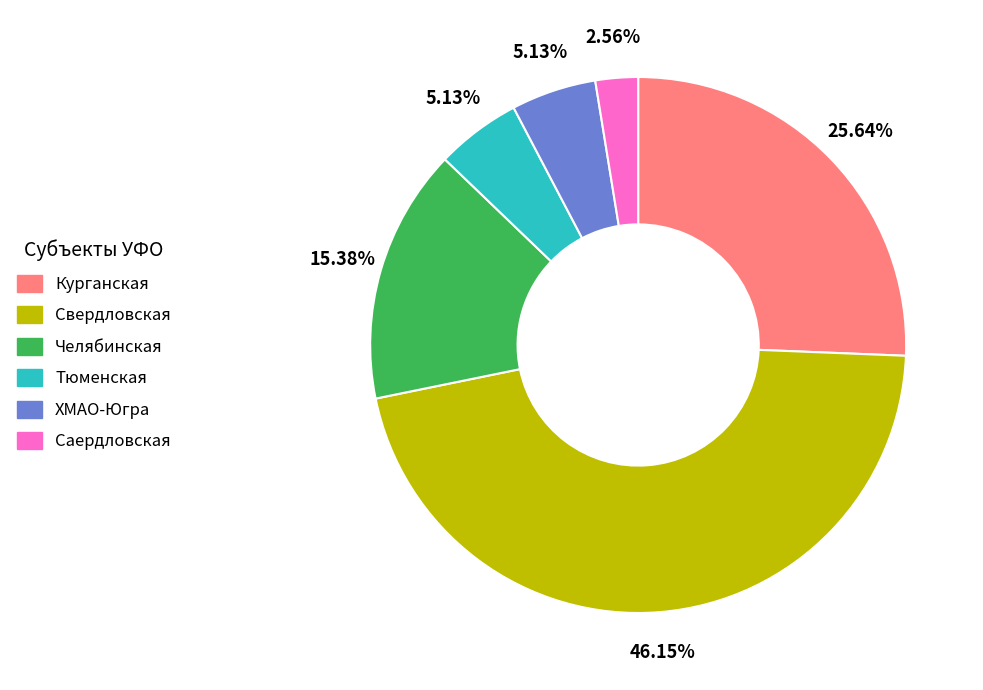

What is the ratio of the value at Тюменская to the value at Саердловская?

2.0